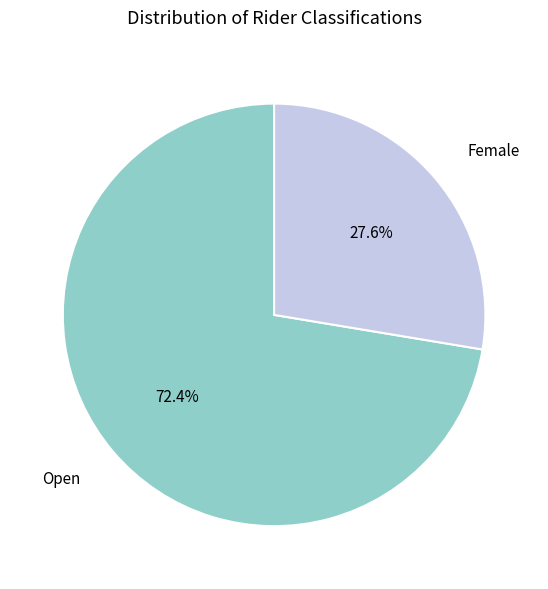

Is there a majority slice in this chart?

Yes